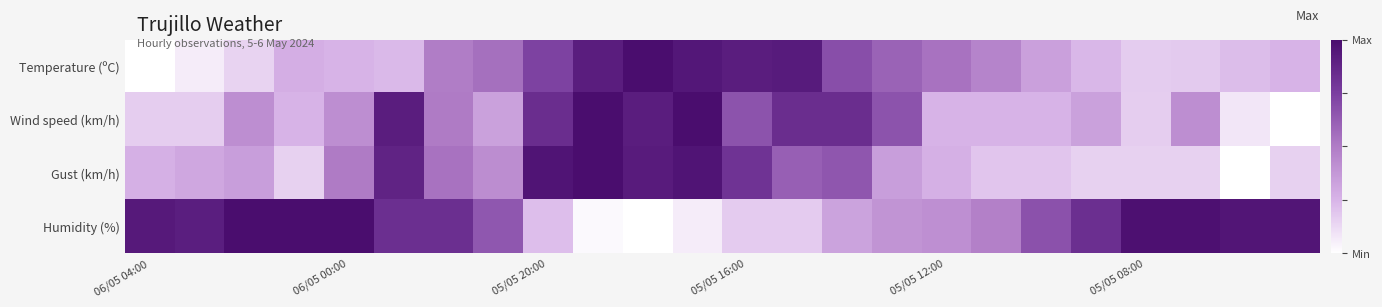

Reading left to right, extract all data points from this chart.

Temperature (ºC): 0.0	0.1	0.1	0.3	0.3	0.2	0.5	0.5	0.7	0.9	1.0	0.9	0.9	0.9	0.7	0.6	0.5	0.5	0.3	0.2	0.2	0.2	0.2	0.3
Wind speed (km/h): 0.2	0.2	0.4	0.2	0.4	0.9	0.5	0.3	0.8	1.0	0.9	1.0	0.7	0.8	0.8	0.7	0.2	0.2	0.2	0.3	0.2	0.4	0.1	0.0
Gust (km/h): 0.3	0.3	0.3	0.2	0.5	0.9	0.5	0.4	1.0	1.0	0.9	1.0	0.8	0.6	0.7	0.3	0.3	0.2	0.2	0.2	0.2	0.2	0.0	0.2
Humidity (%): 0.9	0.9	1.0	1.0	1.0	0.8	0.8	0.7	0.2	0.0	0.0	0.1	0.2	0.2	0.3	0.4	0.4	0.5	0.7	0.8	1.0	1.0	1.0	1.0